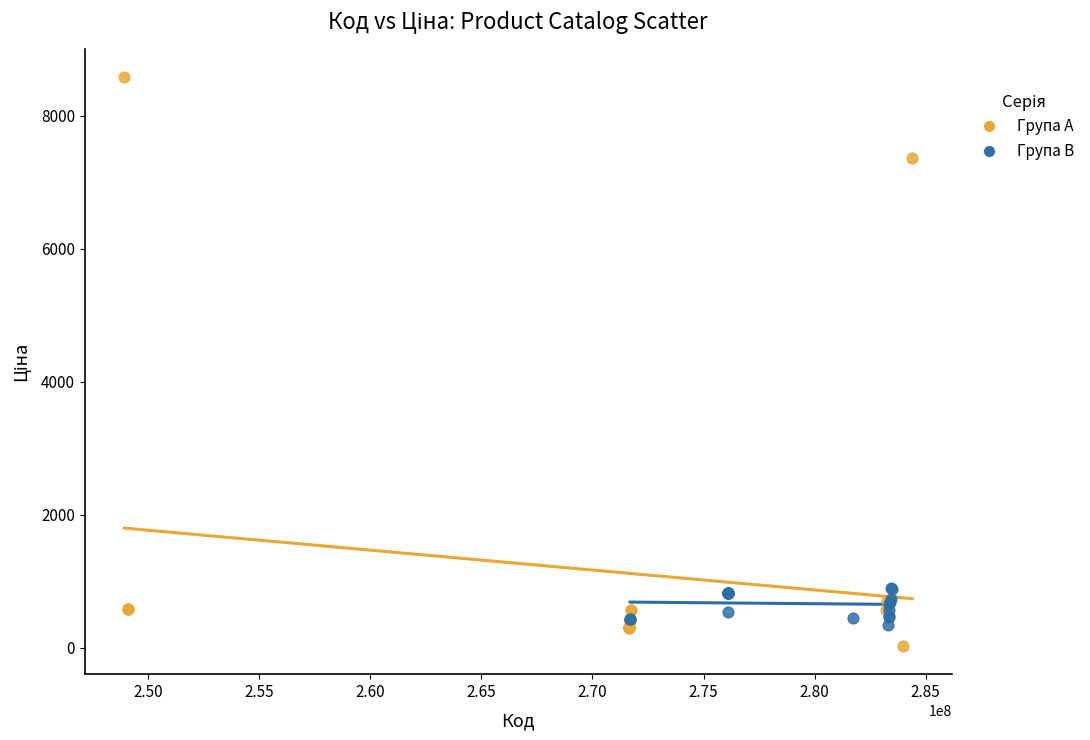

What are all the series names shown in the legend?

Група A, Група B